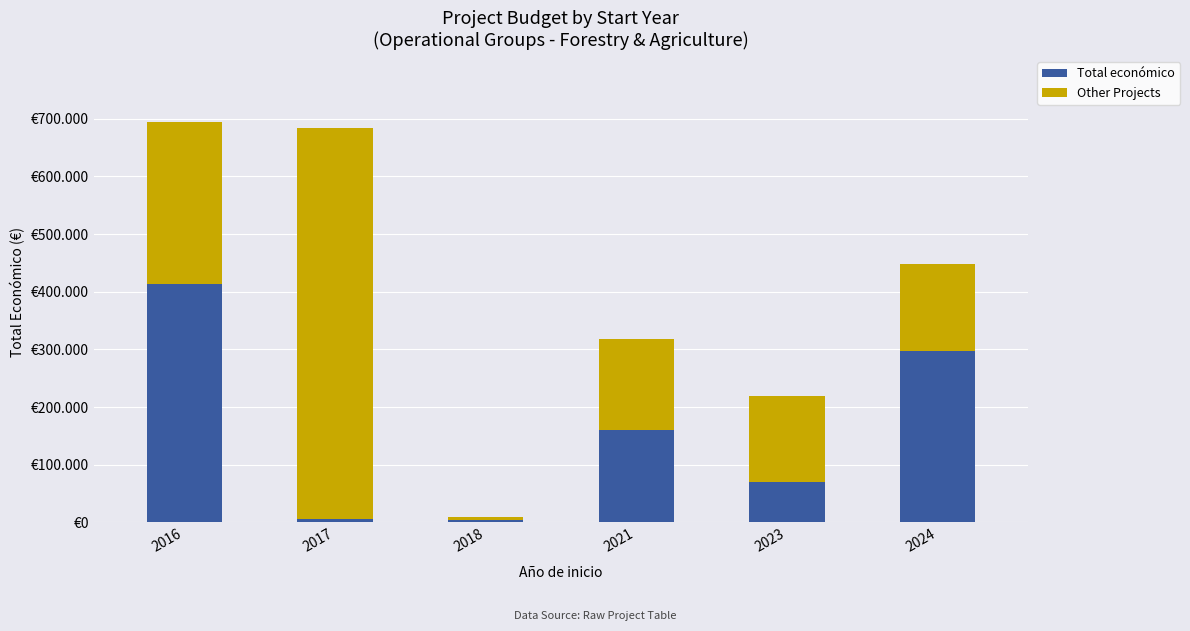

What is the total value across all series at 2017?

683425